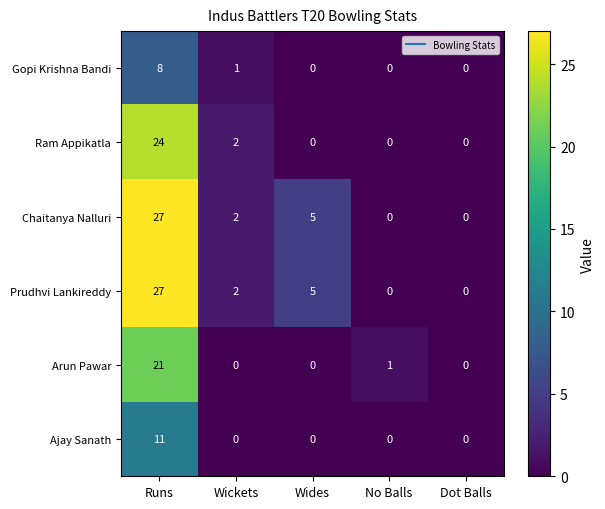

What is the average value of the Arun Pawar series?

4